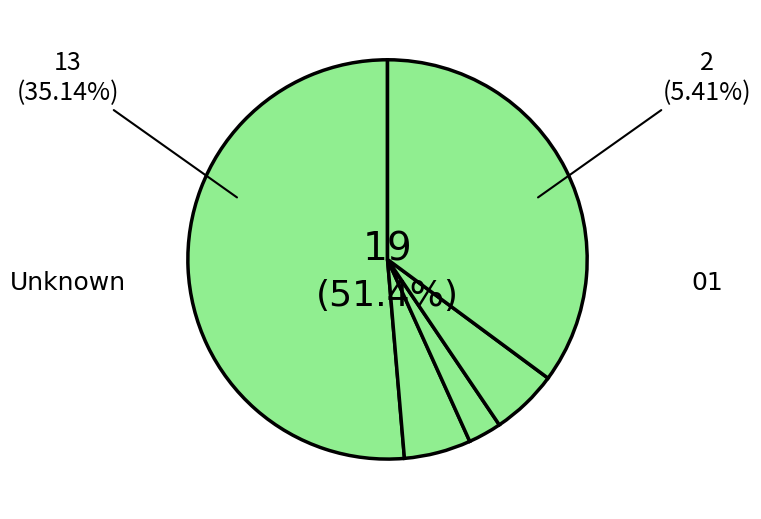

Approximately how many times larger is the value at 00 compared to 02?

0.4